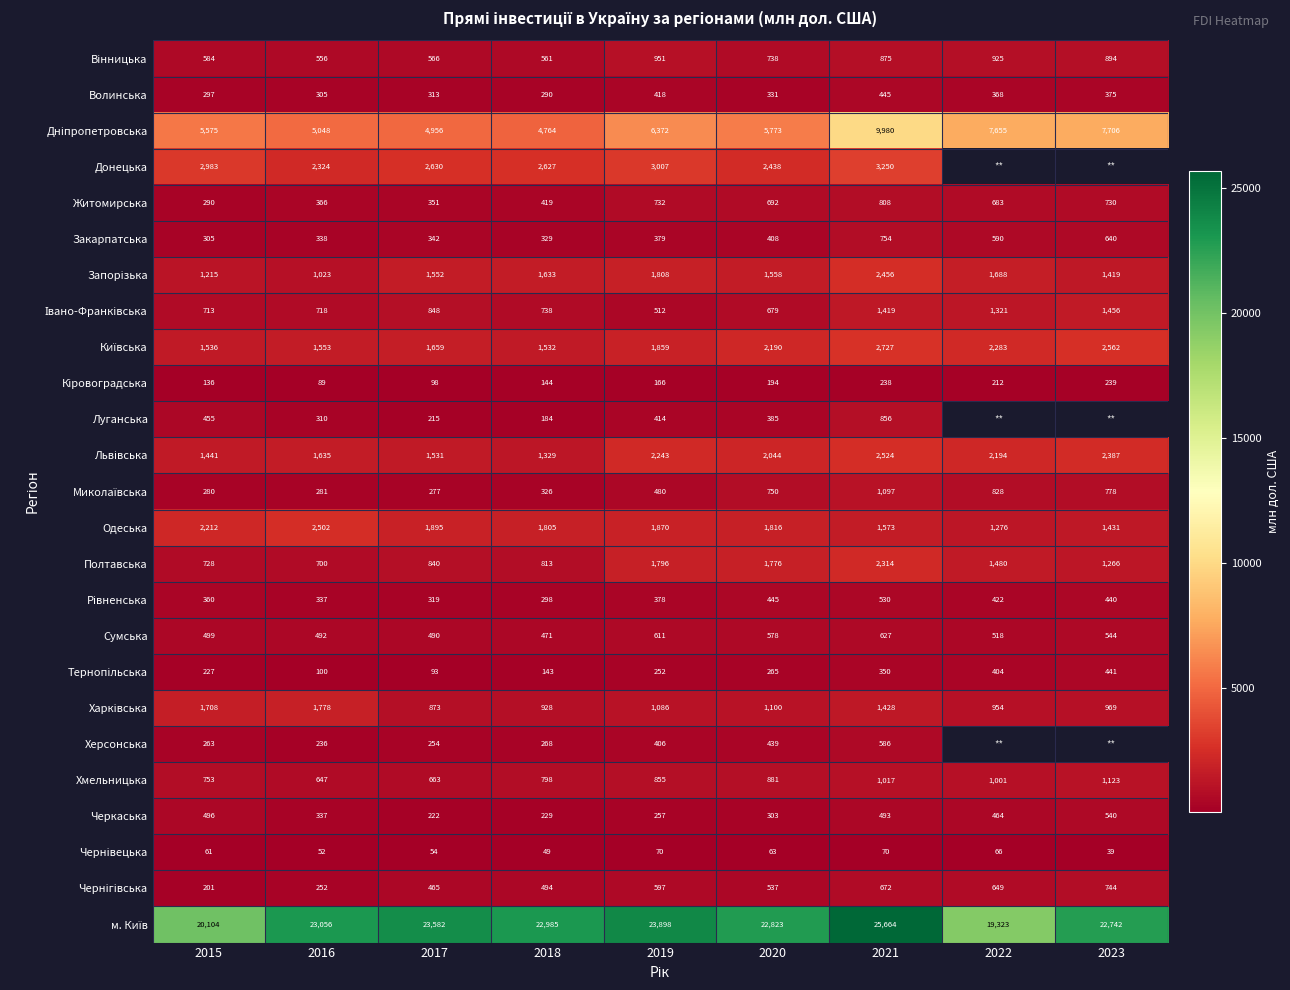

Is the value of Закарпатська at 2015 greater than the value of Миколаївська at 2020?

No